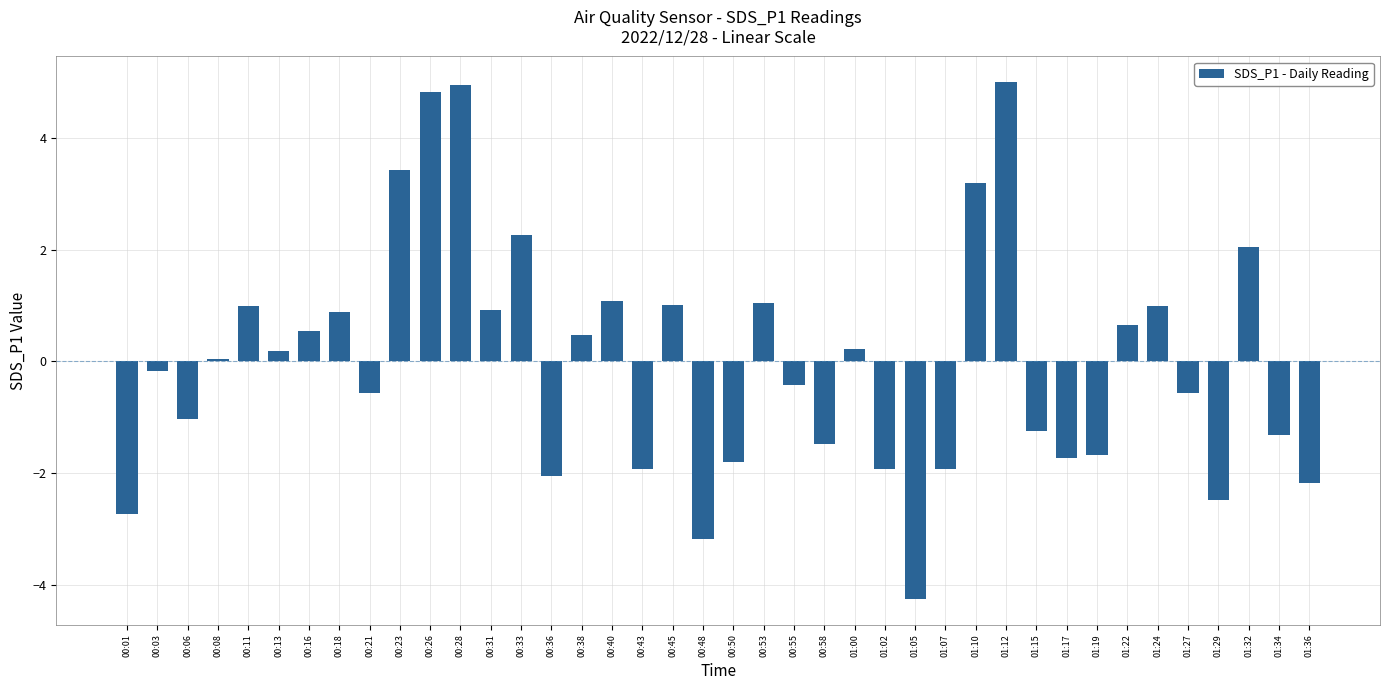

What position from the right is 01:32?

3